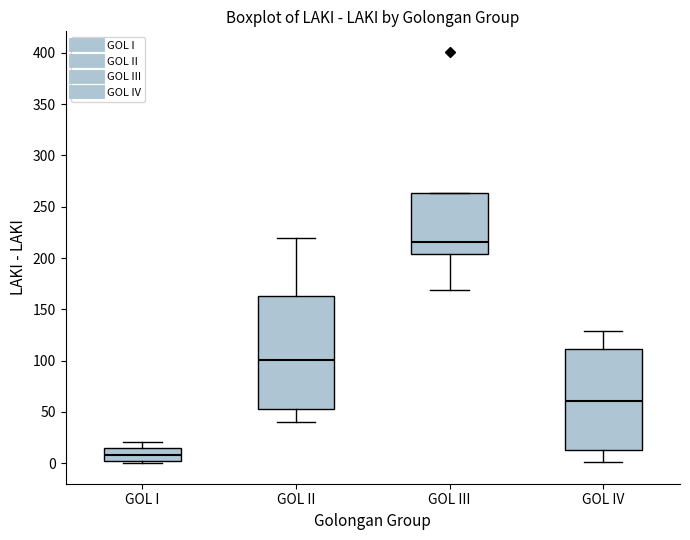

Reading left to right, transcribe this box plot: for each box, give where its median line is, the range the box spans, and where its two whiskers end, as read against the y-axis. The values are not printed on the chart, so give them approximately, as read against the axis.

GOL I: median 10, box 0 to 15, whiskers 0 (just below the box's lower edge) to 20
GOL II: median 100, box 55 to 165, whiskers 40 to 220
GOL III: median 215, box 205 to 265, whiskers 170 to 265
GOL IV: median 60, box 15 to 110, whiskers 0 to 130